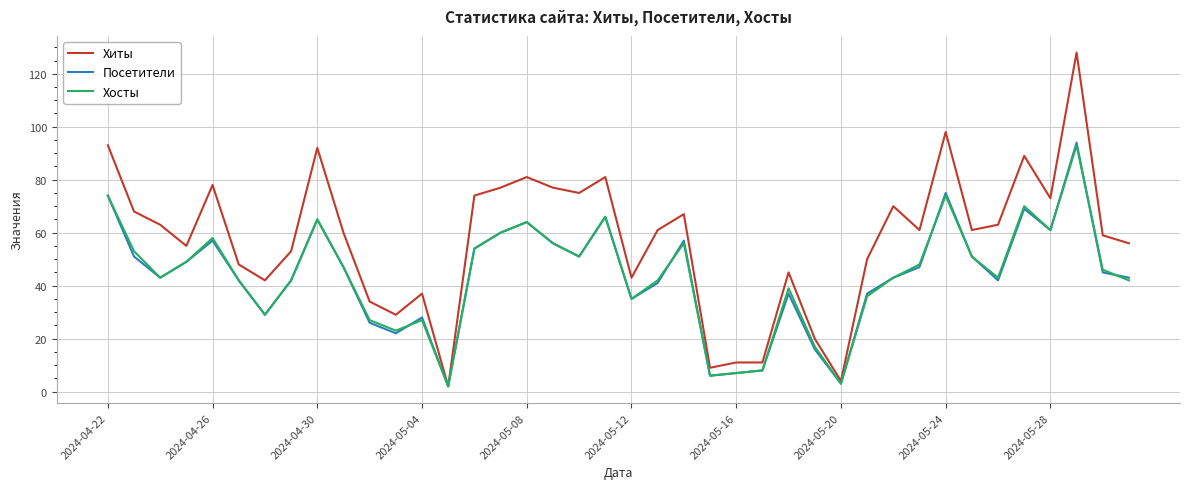

Reading right to left, list all the values displayed in this chart.

Хиты: 56	59	128	73	89	63	61	98	61	70	50	4	20	45	11	11	9	67	61	43	81	75	77	81	77	74	2	37	29	34	60	92	53	42	48	78	55	63	68	93
Посетители: 43	45	94	61	69	42	51	75	47	43	37	3	16	37	8	7	6	57	41	35	66	51	56	64	60	54	2	28	22	26	47	65	42	29	42	57	49	43	51	74
Хосты: 42	46	93	61	70	43	51	74	48	43	36	3	17	39	8	7	6	56	42	35	66	51	56	64	60	54	2	27	23	27	47	65	42	29	42	58	49	43	53	74